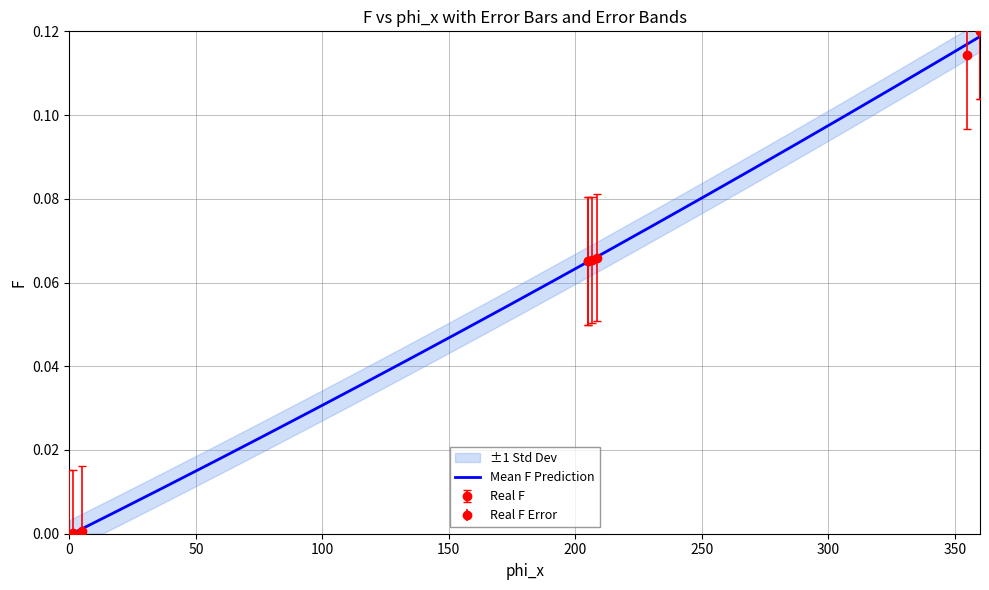

Read the value at 350.

0.1